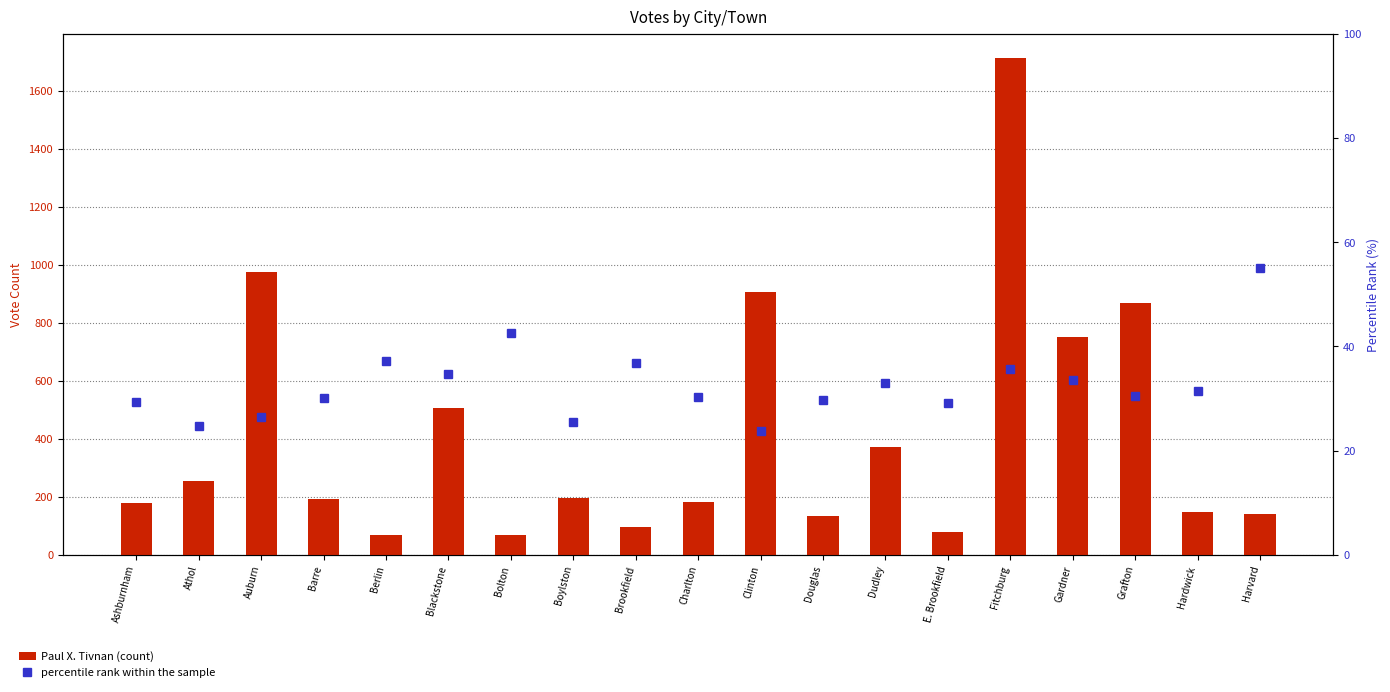

What position from the right is E. Brookfield?

6